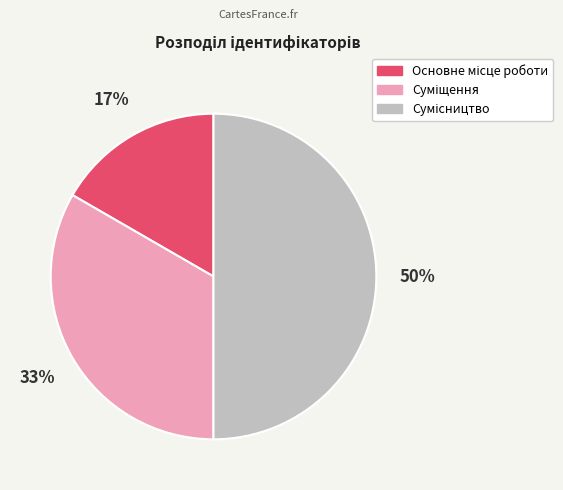

To the nearest percent, what is the average slice percentage?

33%